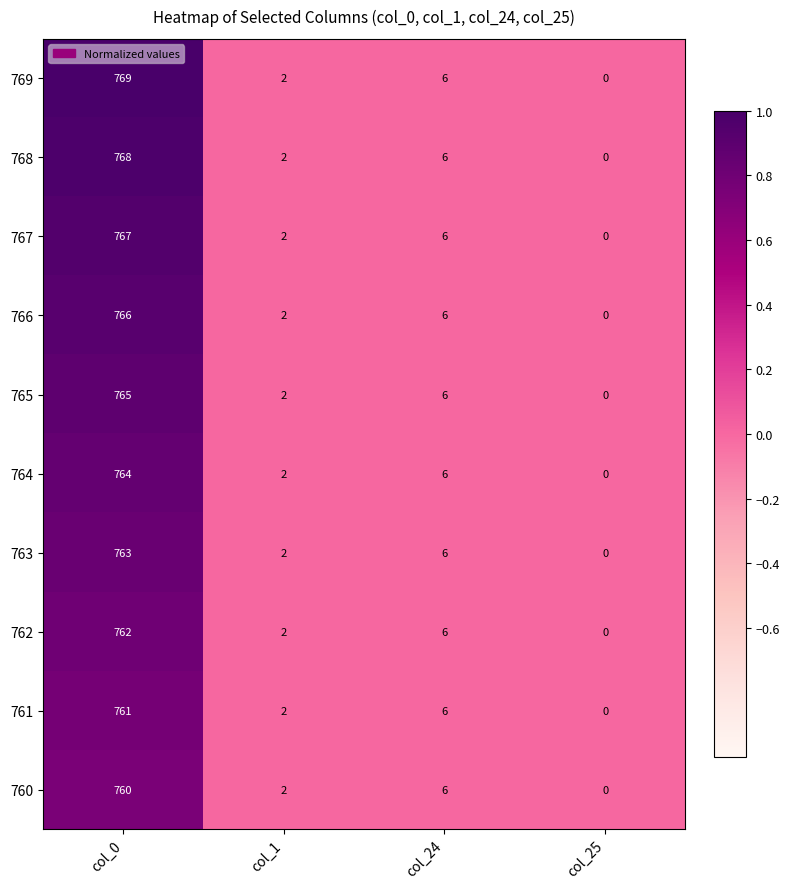

Count the number of categories in the chart.

4